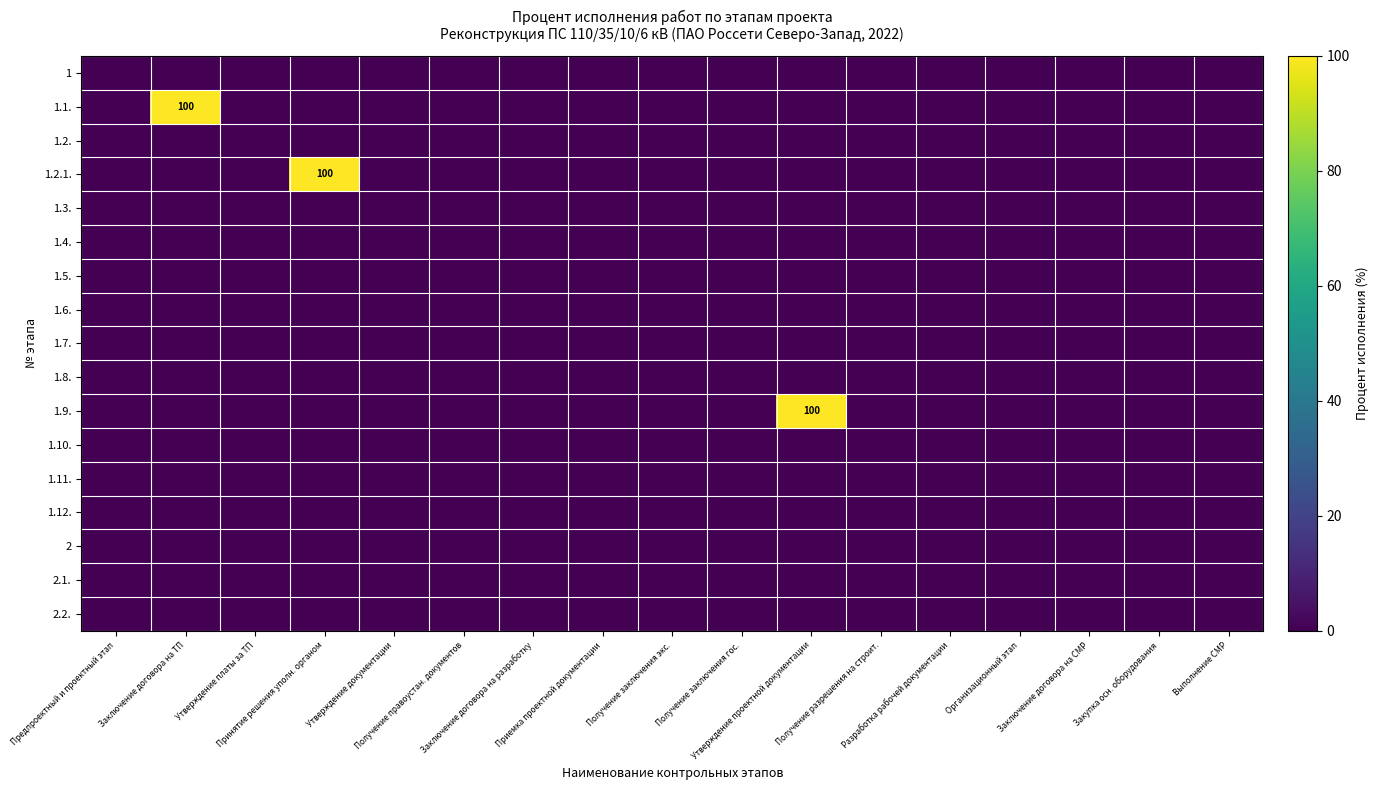

The 1.2. series shows 0 at Приемка проектной документации. True or false?

True